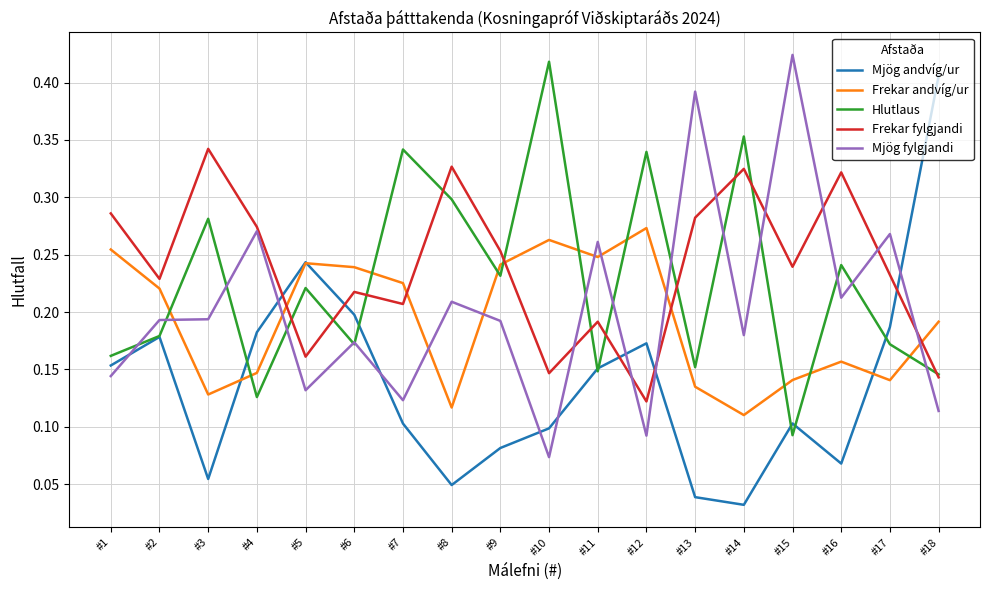

Which series has the largest range (max minus min)?

Mjög andvíg/ur